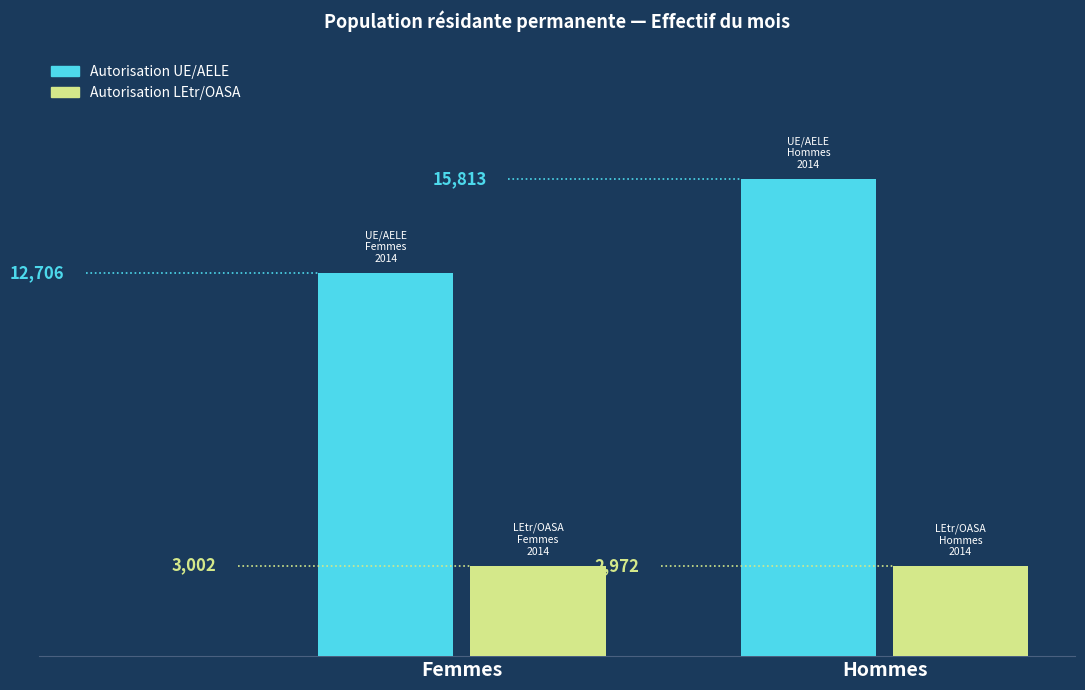

Reading left to right, transcribe all the data shown in this chart.

Autorisation UE/AELE: Femmes=12706	Hommes=15813
Autorisation LEtr/OASA: Femmes=3002	Hommes=2972